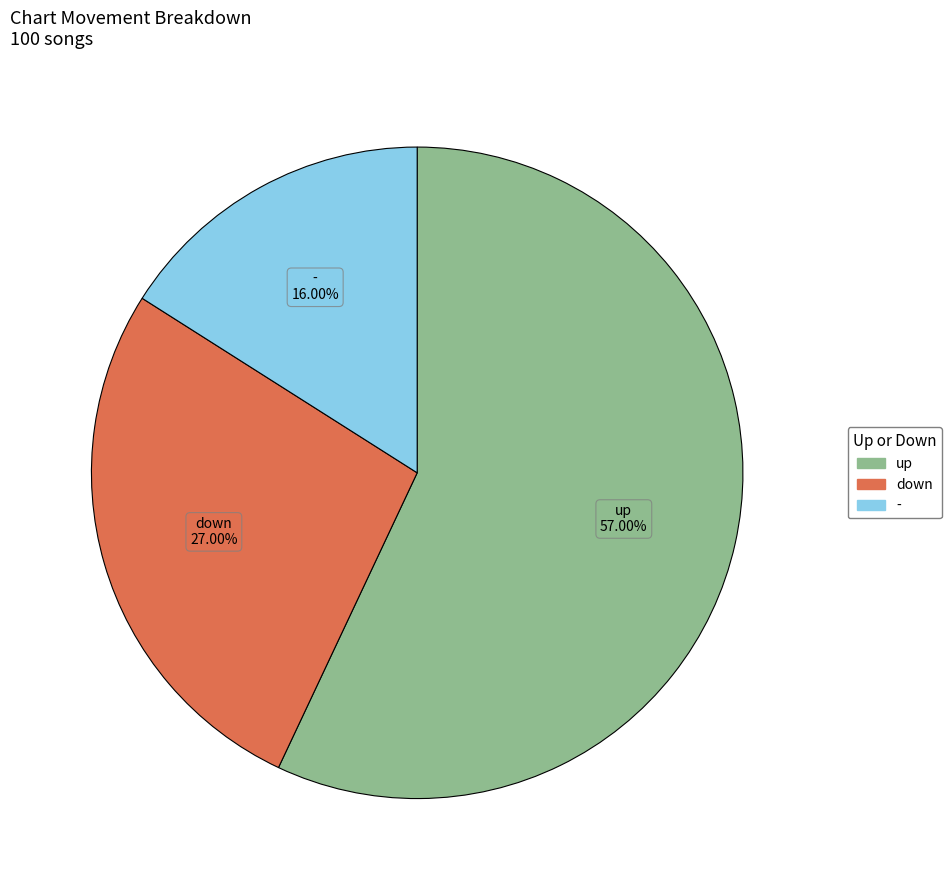

Rank the categories by value from highest to lowest.

up, down, -